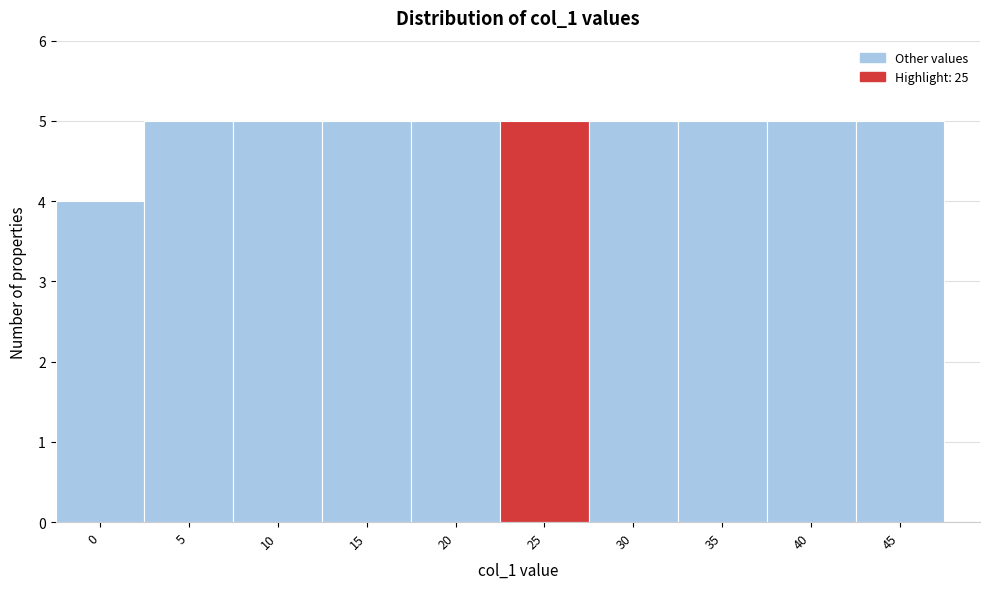

Reading left to right, transcribe all the data shown in this chart.

0=4	5=5	10=5	15=5	20=5	25=5	30=5	35=5	40=5	45=5